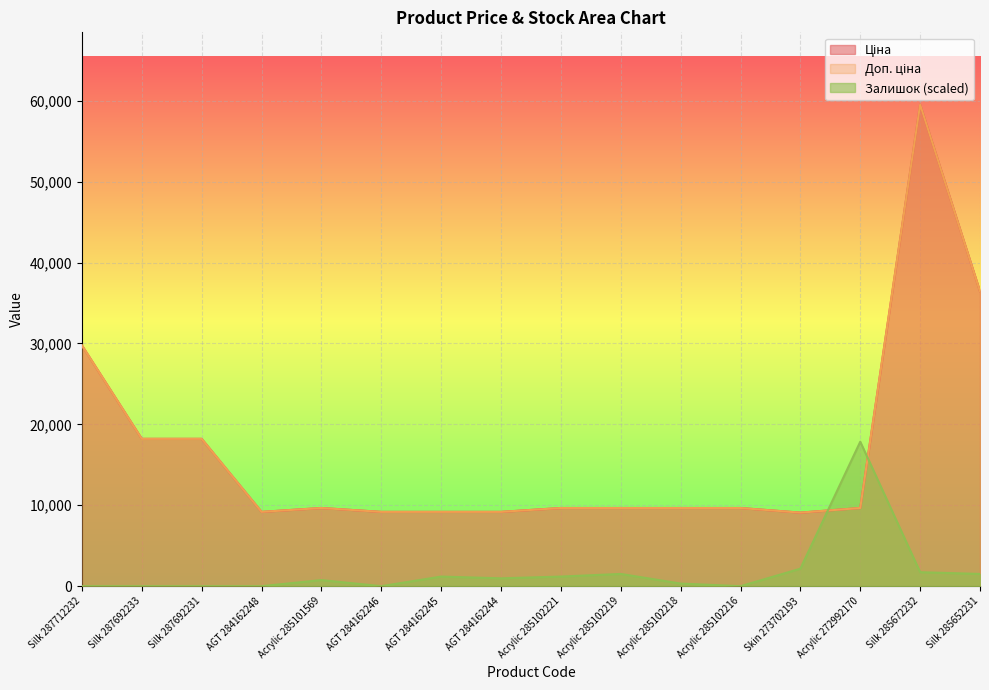

Which series has the largest total across all categories?

Ціна